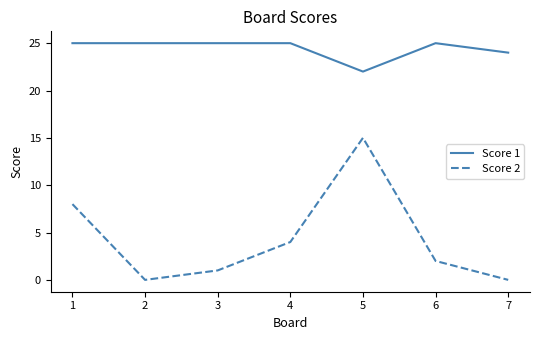

What is the maximum value shown in the chart?

25